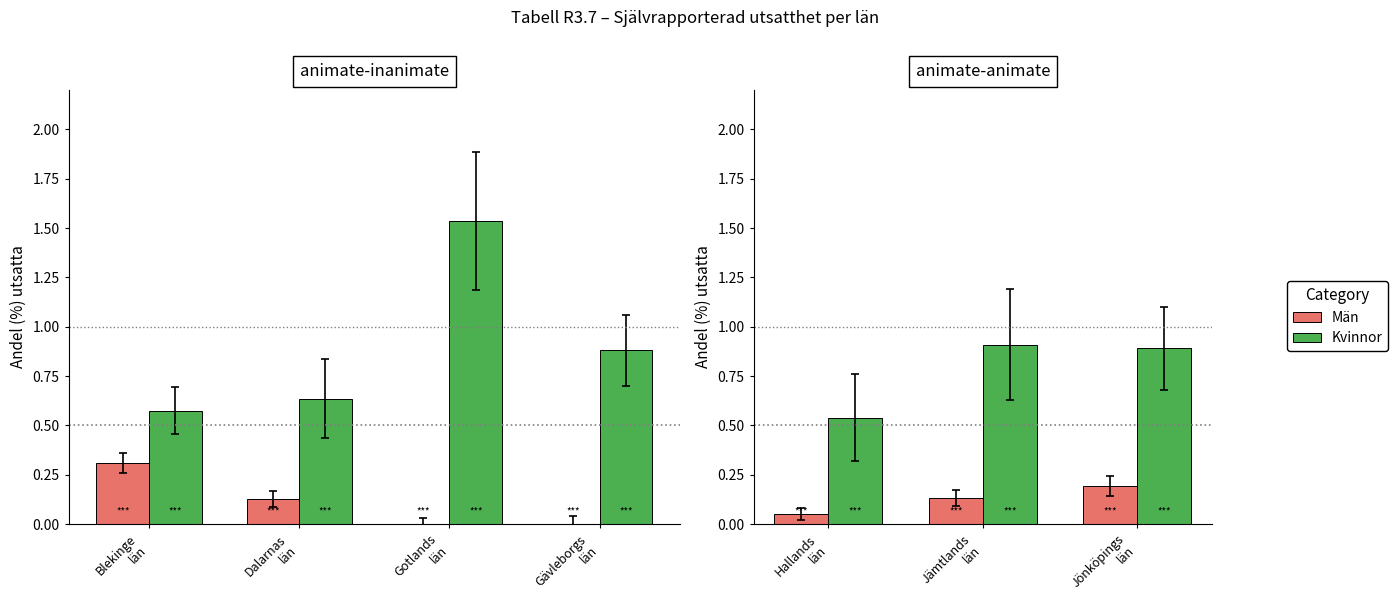

The value of Män at Jönköpings län is 0.1. True or false?

False